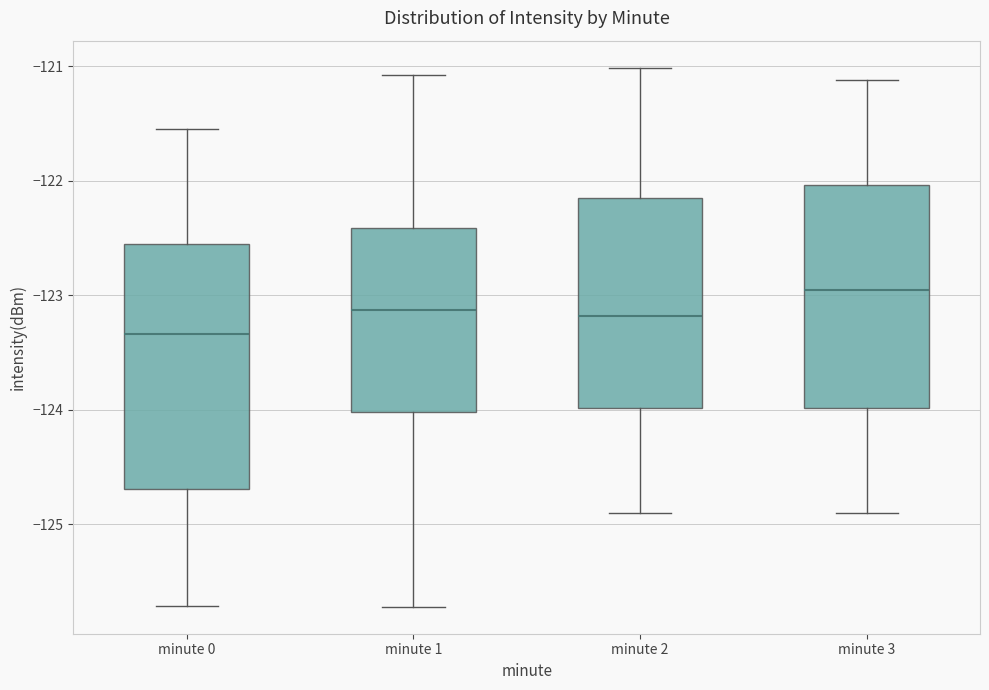

Reading left to right, read every box against the y-axis: the position of its median line, the range the box covers, and the ends of its whiskers. The values are not printed on the chart, so give them approximately, as read against the axis.

minute 0: median -123.3, box -124.7 to -122.6, whiskers -125.7 to -121.6
minute 1: median -123.1, box -124.0 to -122.4, whiskers -125.7 to -121.1
minute 2: median -123.2, box -124.0 to -122.2, whiskers -124.9 to -121.0
minute 3: median -123.0, box -124.0 to -122.0, whiskers -124.9 to -121.1